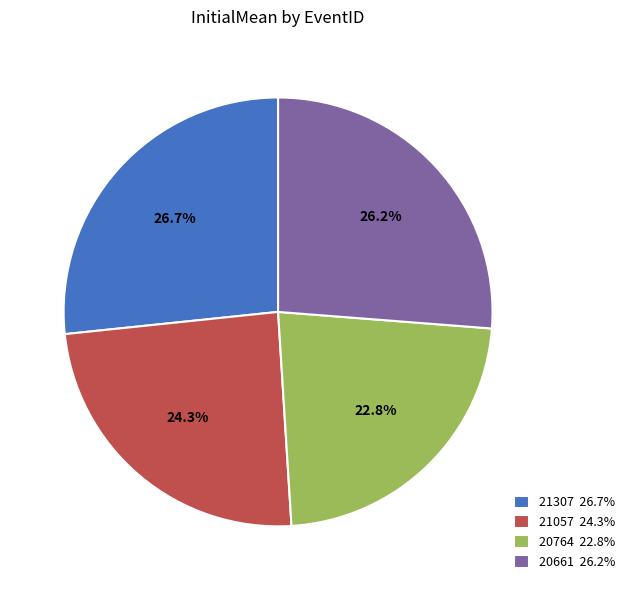

Does 21307 represent more than half of the total?

No